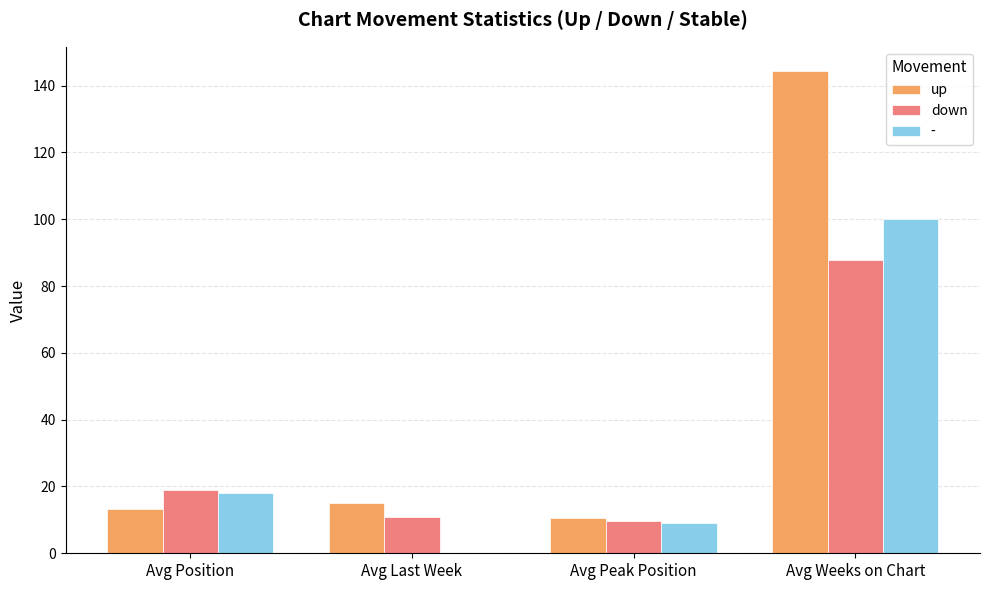

Is it true that up equals 144.4 at Avg Weeks on Chart?

True